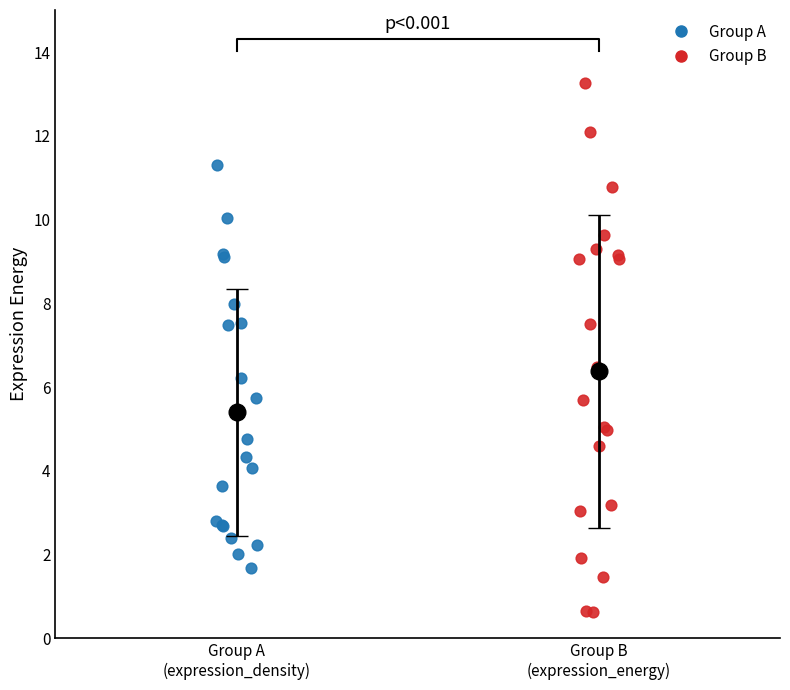

Which series has the widest spread of Y values?

Group B